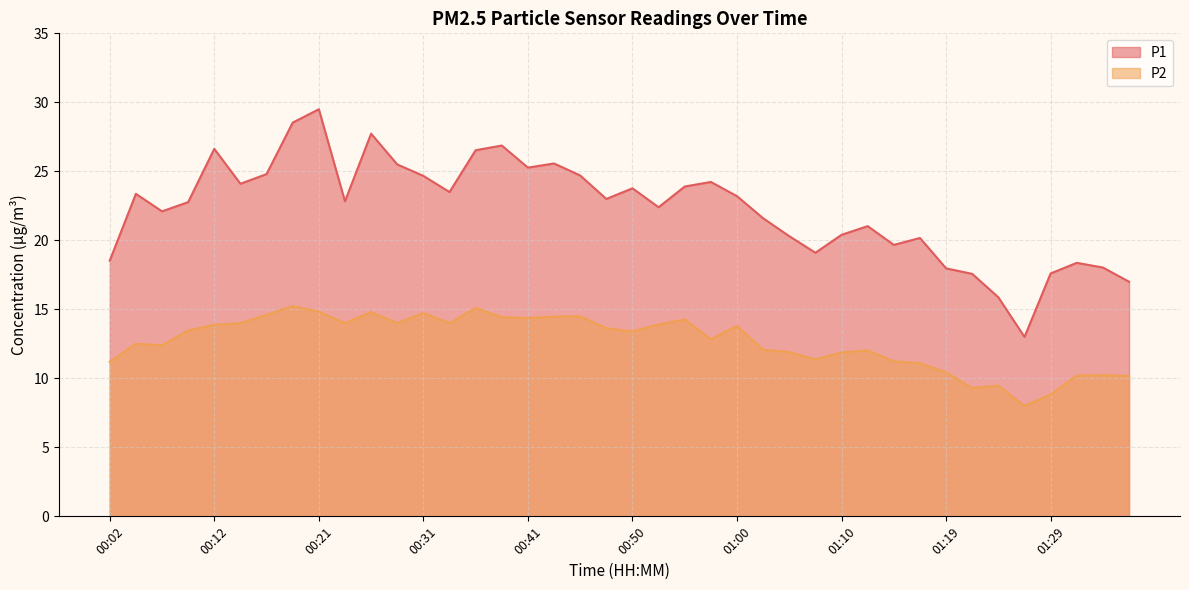

Rank the series by their average value, from highest to lowest.

P1, P2